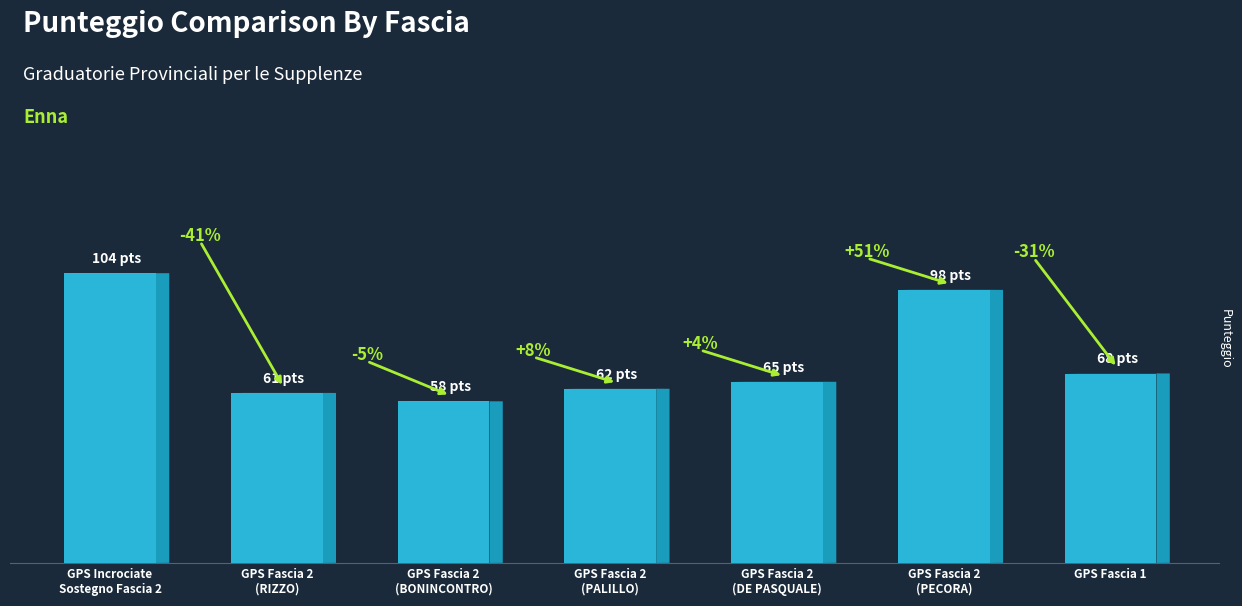

Rank the categories by value from highest to lowest.

GPS Incrociate
Sostegno Fascia 2, GPS Fascia 2
(PECORA), GPS Fascia 1, GPS Fascia 2
(DE PASQUALE), GPS Fascia 2
(PALILLO), GPS Fascia 2
(RIZZO), GPS Fascia 2
(BONINCONTRO)